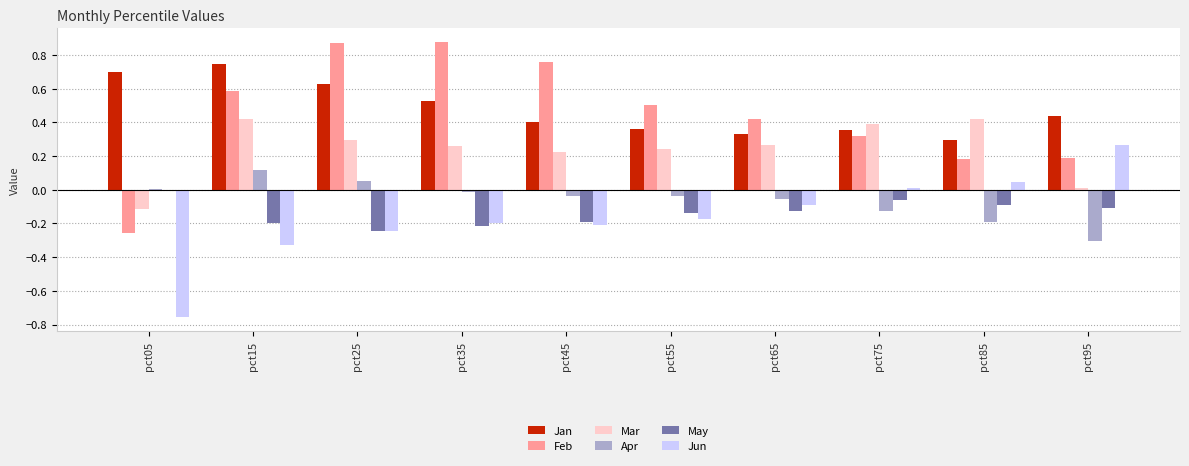

Which series changed the most between pct25 and pct55?

Feb